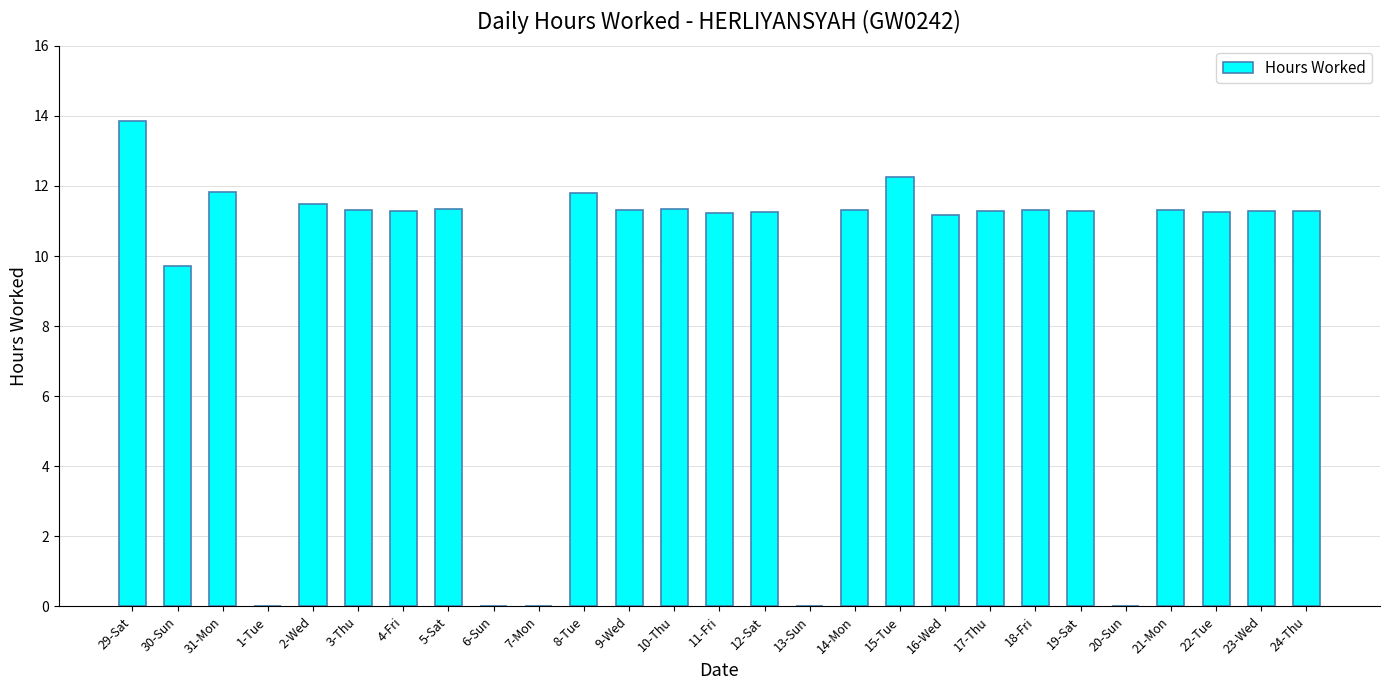

Which has a higher value, 15-Tue or 4-Fri?

15-Tue